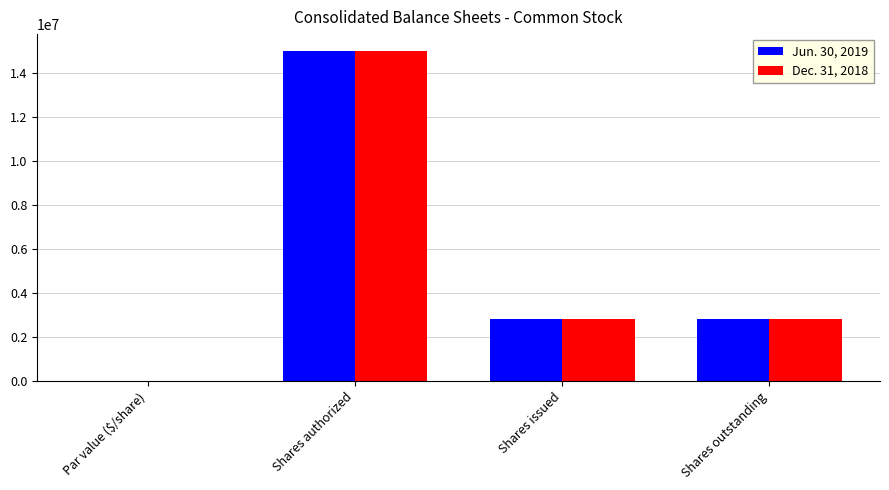

Is the value of Dec. 31, 2018 at Par value ($/share) greater than the value of Jun. 30, 2019 at Shares outstanding?

No